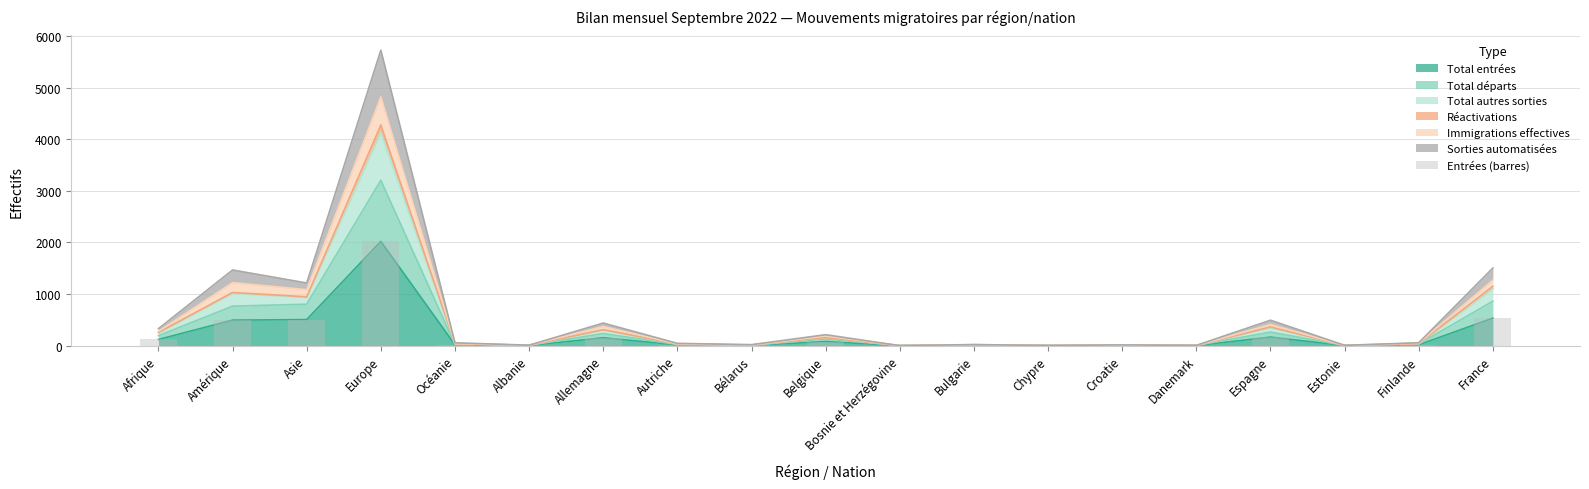

What is the difference between the values at Afrique and Danemark?

119